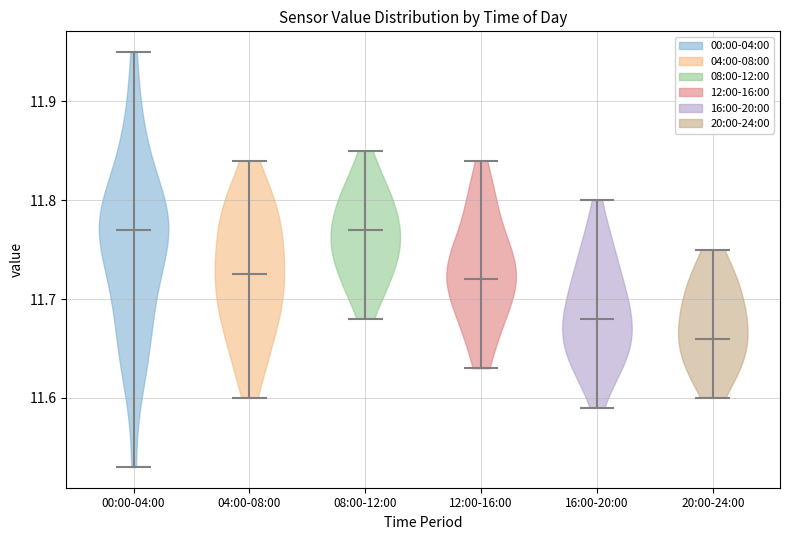

Reading left to right, read every violin against the y-axis: where its median line is, and the lowest and highest points it reaches. The values are not printed on the chart, so give them approximately, as read against the axis.

00:00-04:00: median line 11.77, lowest point 11.53, highest point 11.95
04:00-08:00: median line 11.73, lowest point 11.60, highest point 11.84
08:00-12:00: median line 11.77, lowest point 11.68, highest point 11.85
12:00-16:00: median line 11.72, lowest point 11.63, highest point 11.84
16:00-20:00: median line 11.68, lowest point 11.59, highest point 11.80
20:00-24:00: median line 11.66, lowest point 11.60, highest point 11.75